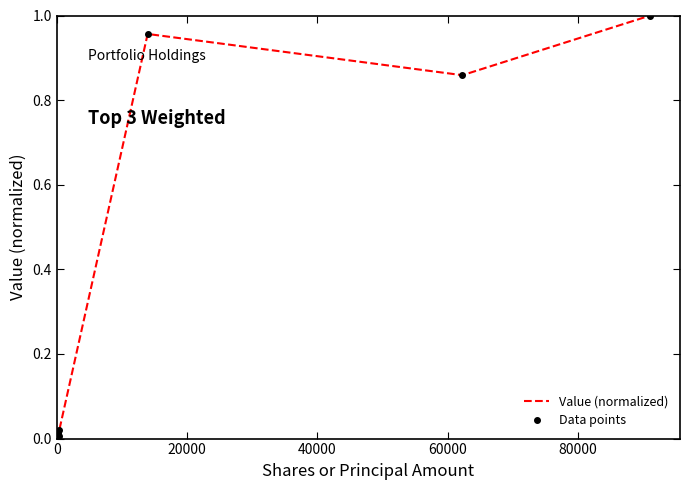

True or false: Data points and Value (normalized) cross at least once.

False